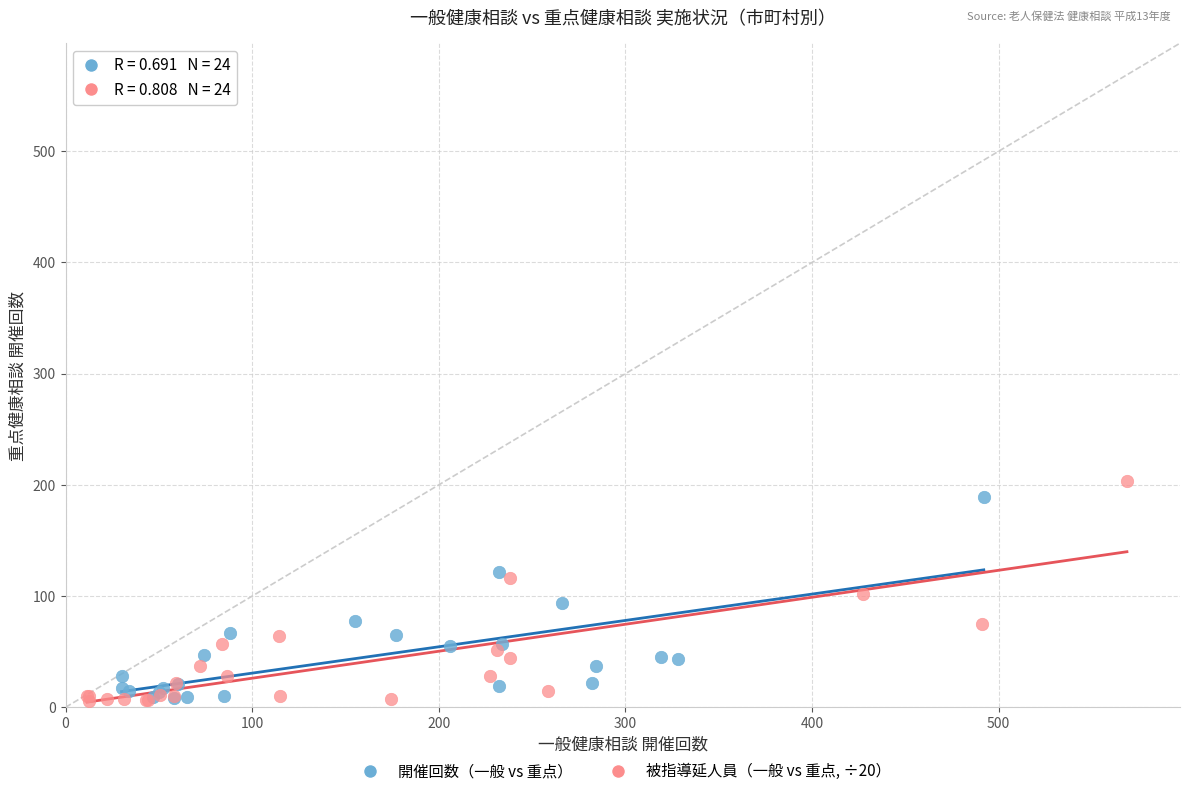

What are all the series names shown in the legend?

開催回数（一般 vs 重点）, 被指導延人員（一般 vs 重点, ÷20）